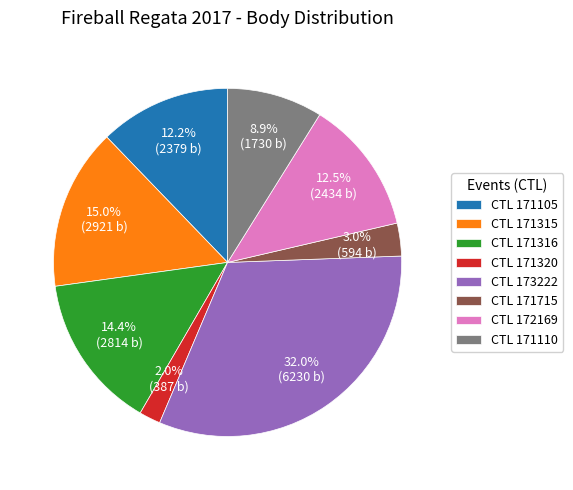

What is the largest slice in the pie chart?

CTL 173222